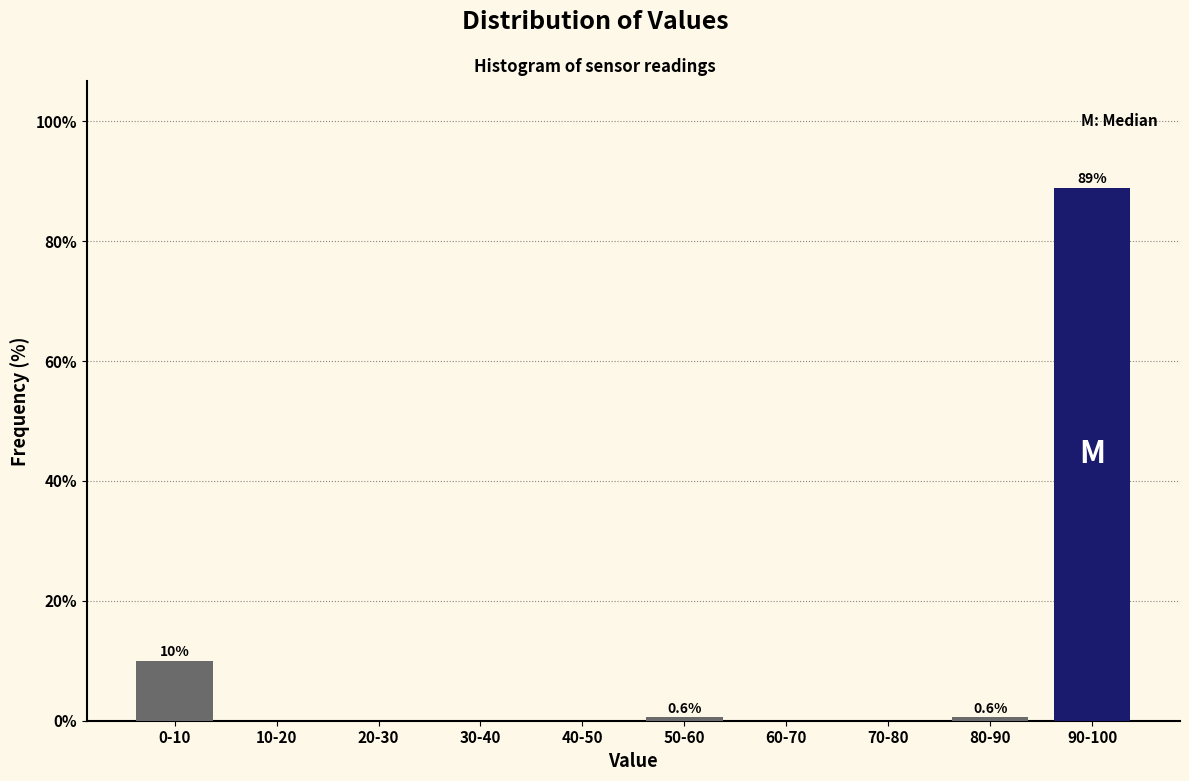

Reading right to left, list all the values displayed in this chart.

90-100=89.0	80-90=0.6	70-80=0.0	60-70=0.0	50-60=0.6	40-50=0.0	30-40=0.0	20-30=0.0	10-20=0.0	0-10=9.9